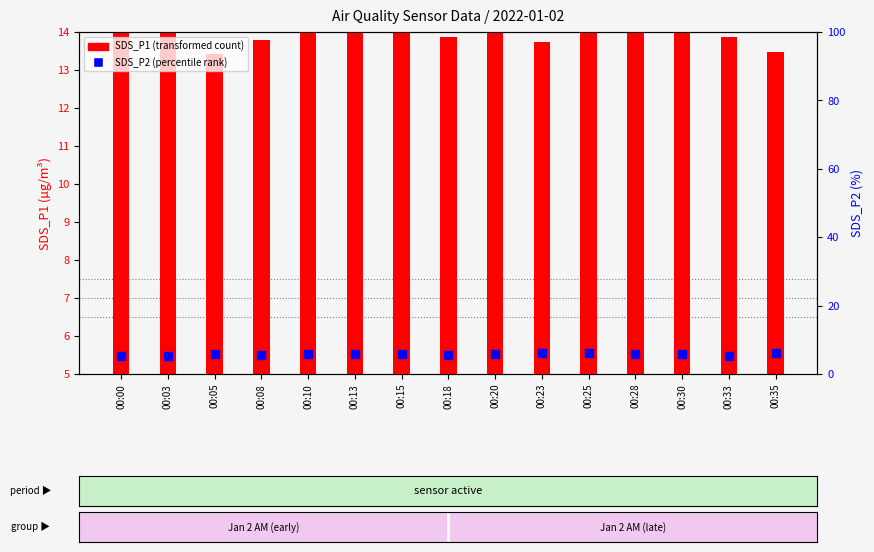

Which series has the largest total across all categories?

SDS_P1 (transformed count)